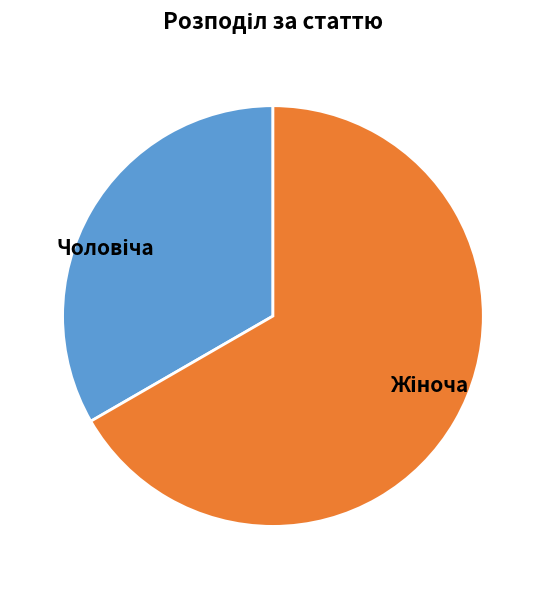

Does any single category account for the majority?

Yes